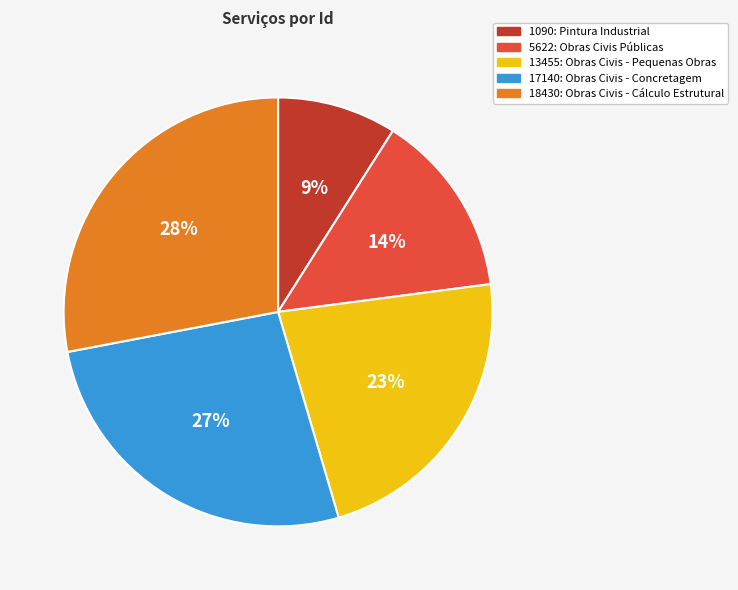

Is it true that 17140: Obras Civis - Concretagem is 27% of the pie?

True